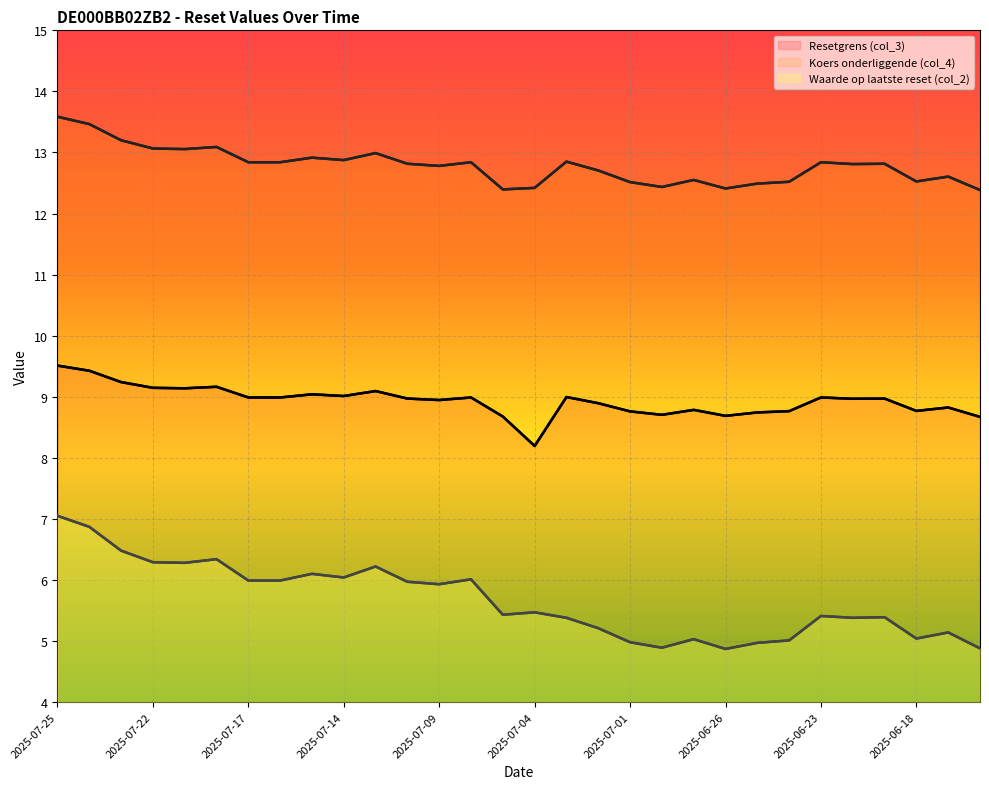

Reading left to right, what are all the values shown in this chart?

Resetgrens (col_3): 9.5	9.4	9.2	9.1	9.1	9.2	9.0	9.0	9.0	9.0	9.1	9.0	8.9	9.0	8.7	8.2	9.0	8.9	8.8	8.7	8.8	8.7	8.7	8.8	9.0	9.0	9.0	8.8	8.8	8.7
Koers onderliggende (col_4): 13.6	13.5	13.2	13.1	13.1	13.1	12.8	12.8	12.9	12.9	13.0	12.8	12.8	12.8	12.4	12.4	12.8	12.7	12.5	12.4	12.6	12.4	12.5	12.5	12.8	12.8	12.8	12.5	12.6	12.4
Waarde op laatste reset (col_2): 7.0	6.9	6.5	6.3	6.3	6.3	6.0	6.0	6.1	6.0	6.2	6.0	5.9	6.0	5.4	5.5	5.4	5.2	5.0	4.9	5.0	4.9	5.0	5.0	5.4	5.4	5.4	5.0	5.1	4.9